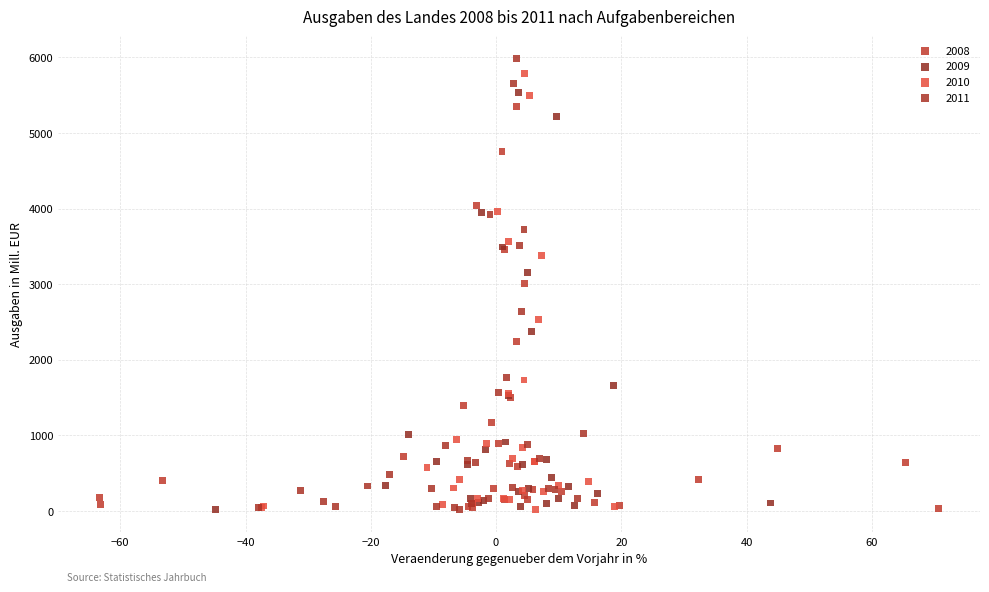

Which series has the widest spread of Y values?

2011